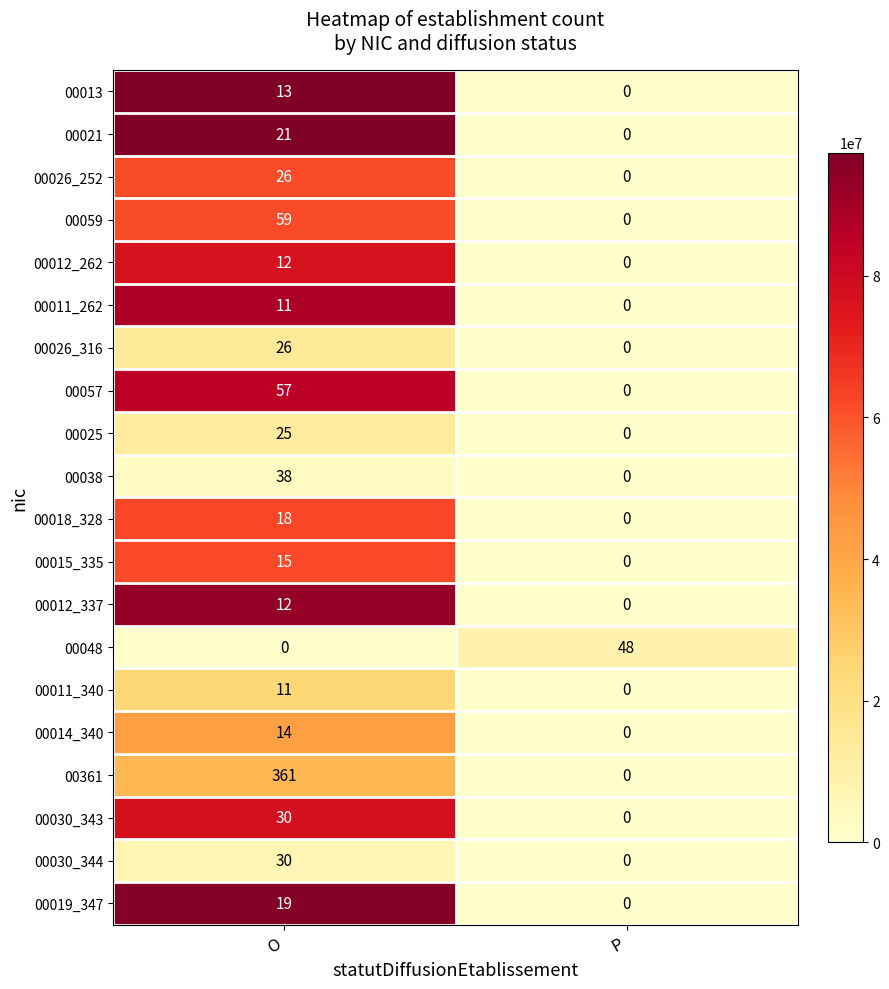

At which category is the sum across all series the highest?

O